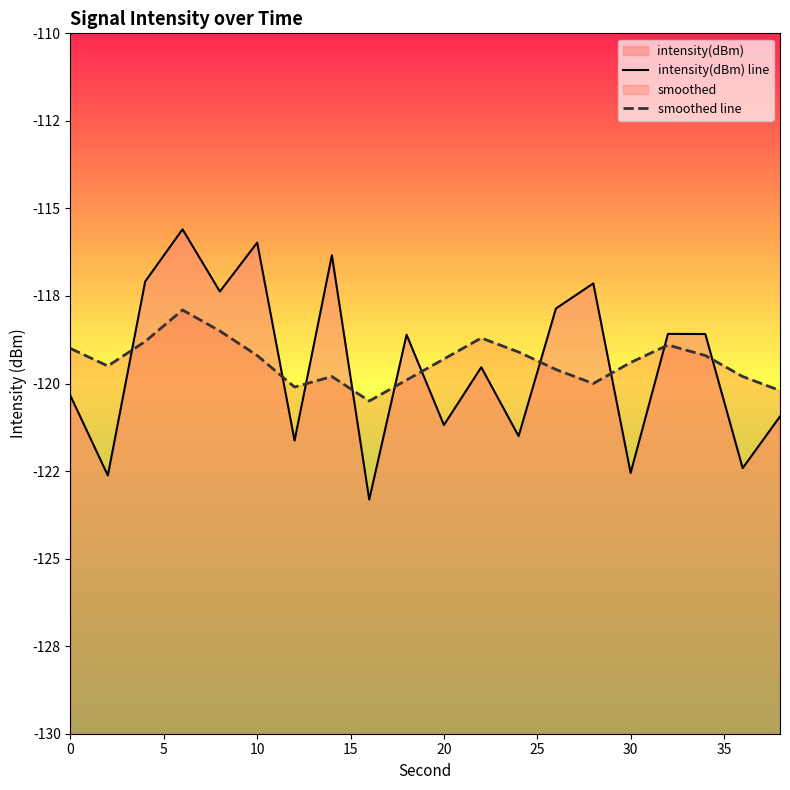

What is the highest value of the intensity(dBm) line series?

-115.6